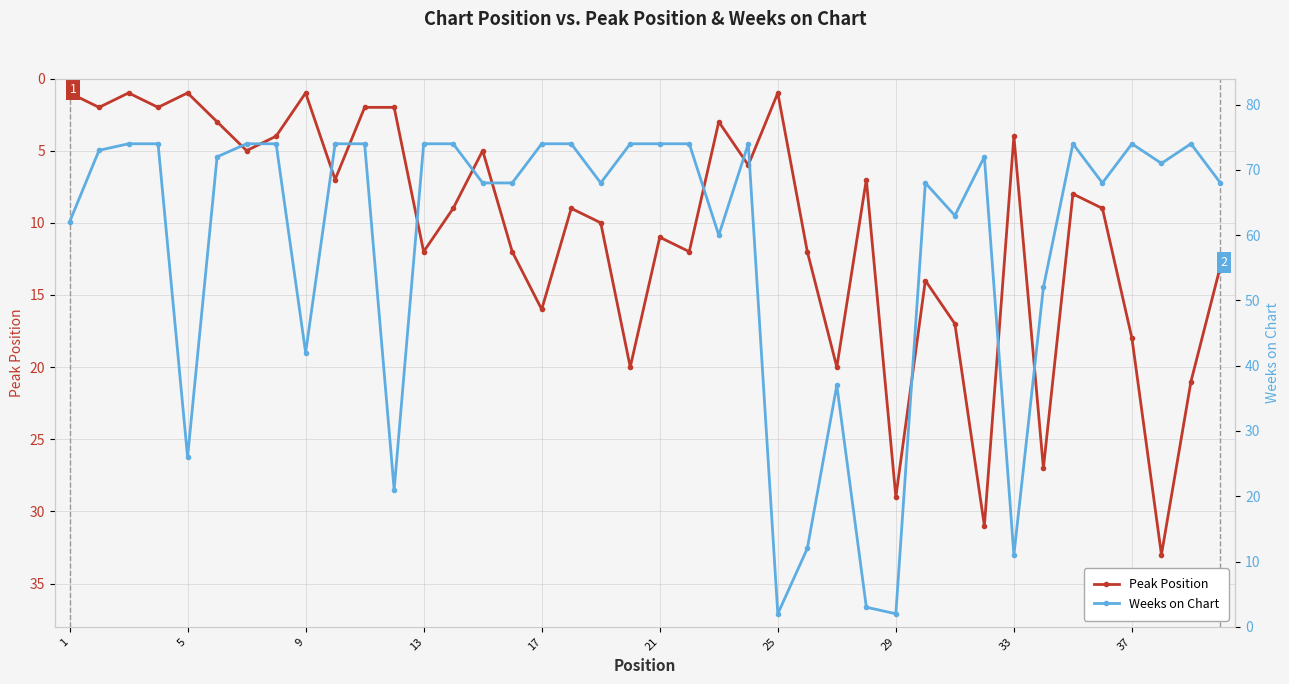

True or false: Peak Position has more than 1 interior local peaks.

True